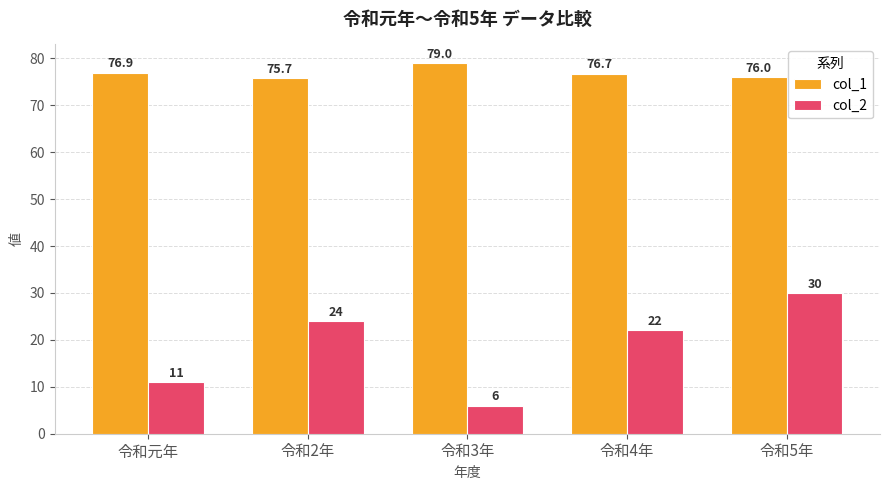

What is the sum of all col_1 values?

384.3